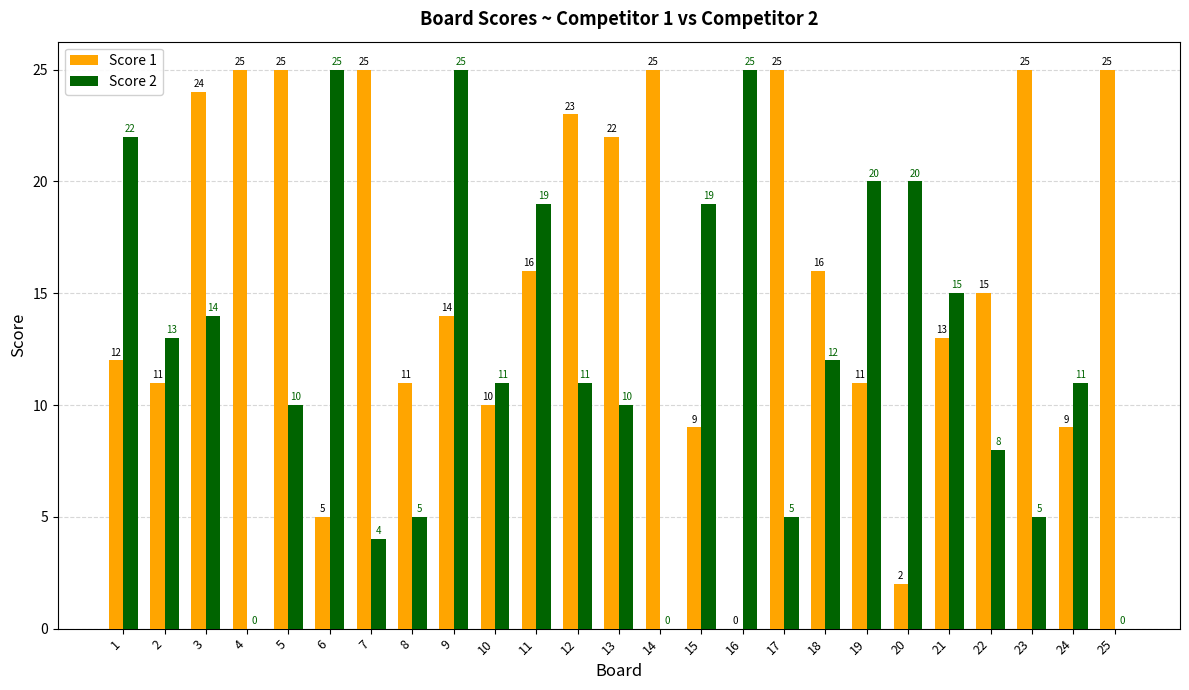

What is the sum of all Score 1 values?

398